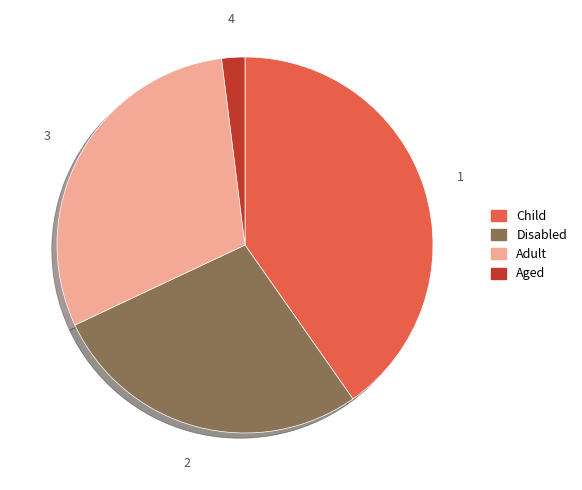

Approximately how many times larger is the value at Disabled compared to Aged?

13.9